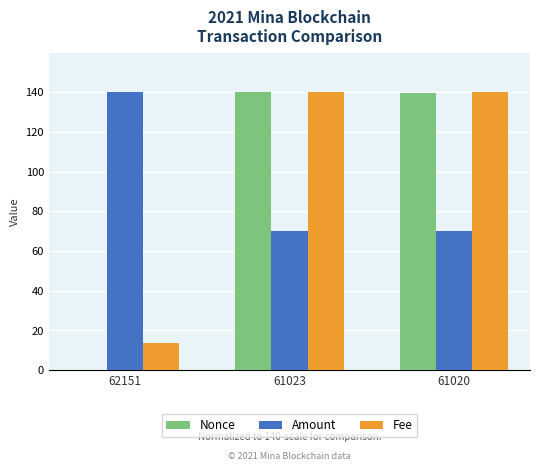

Are the bars horizontal?

No